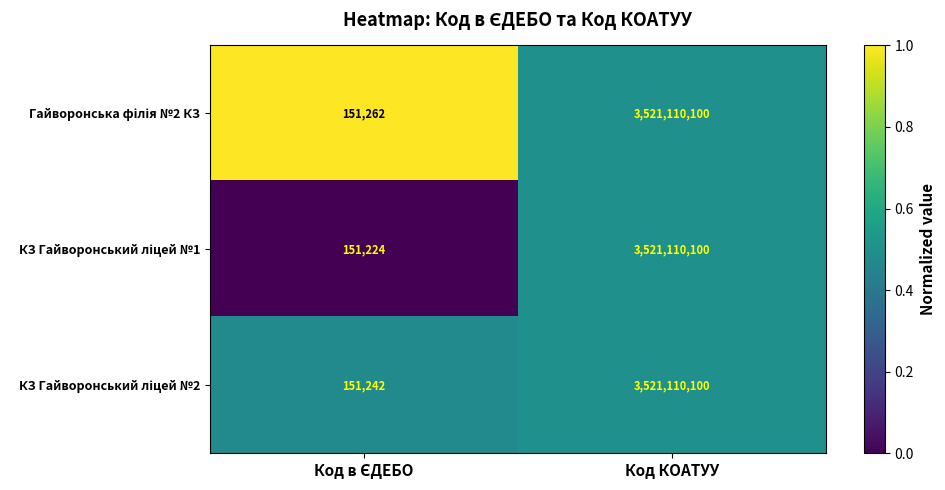

What is the greatest value displayed?

3521110100